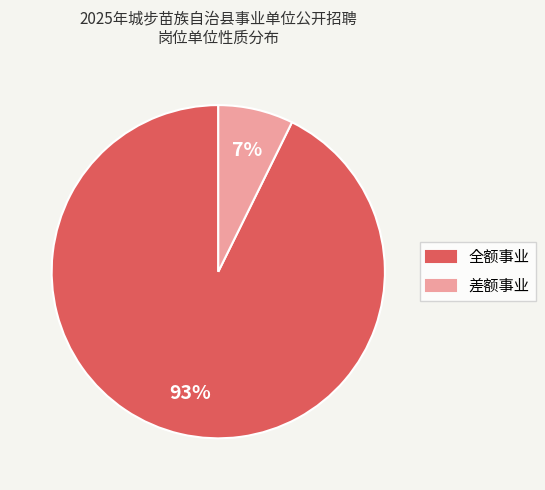

True or false: 差额事业 accounts for 20% of the total.

False